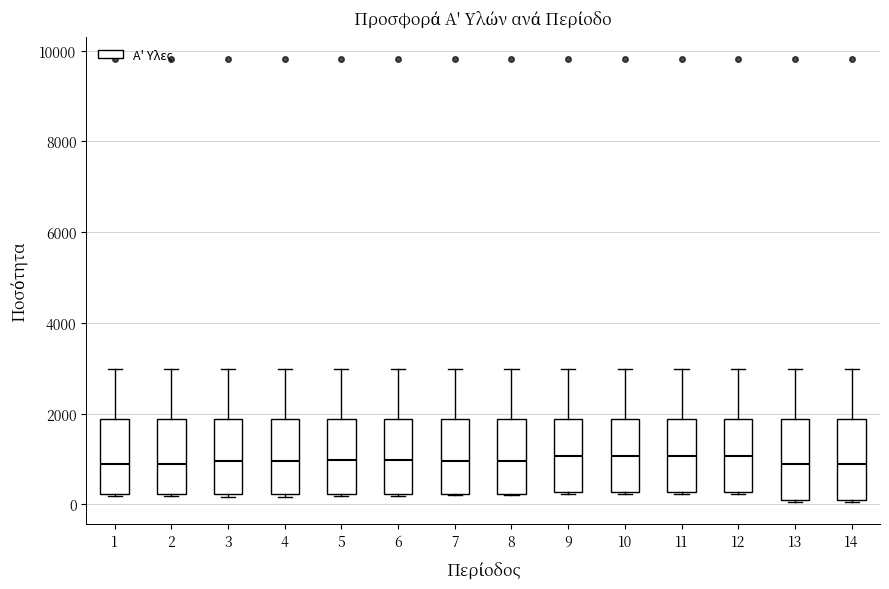

Reading left to right, transcribe this box plot: for each box, give where its median line is, the range the box spans, and where its two whiskers end, as read against the y-axis. The values are not printed on the chart, so give them approximately, as read against the axis.

1: median 800, box 200 to 1800, whiskers 200 to 3000
2: median 800, box 200 to 1800, whiskers 200 to 3000
3: median 1000, box 200 to 1800, whiskers 200 (just below the box's lower edge) to 3000
4: median 1000, box 200 to 1800, whiskers 200 (just below the box's lower edge) to 3000
5: median 1000, box 200 to 1800, whiskers 200 to 3000
6: median 1000, box 200 to 1800, whiskers 200 to 3000
7: median 1000, box 200 to 1800, whiskers 200 to 3000
8: median 1000, box 200 to 1800, whiskers 200 to 3000
9: median 1000, box 200 to 1800, whiskers 200 to 3000
10: median 1000, box 200 to 1800, whiskers 200 to 3000
11: median 1000, box 200 to 1800, whiskers 200 to 3000
12: median 1000, box 200 to 1800, whiskers 200 to 3000
13: median 1000, box 200 to 1800, whiskers 0 to 3000
14: median 1000, box 200 to 1800, whiskers 0 to 3000